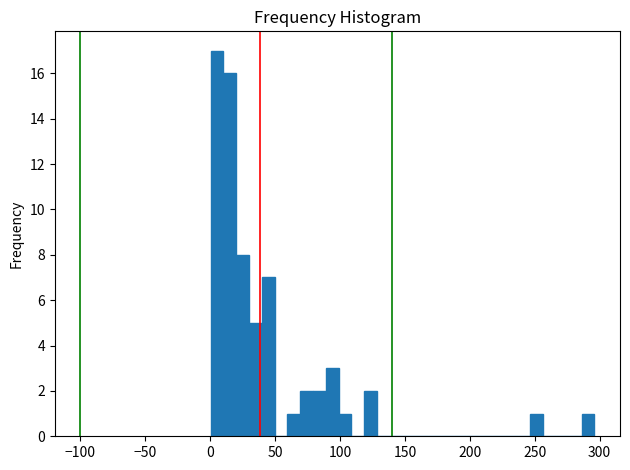

Around what value on the x-axis is the tallest bar? Give the approximate position of its centre, as read against the axis.

5